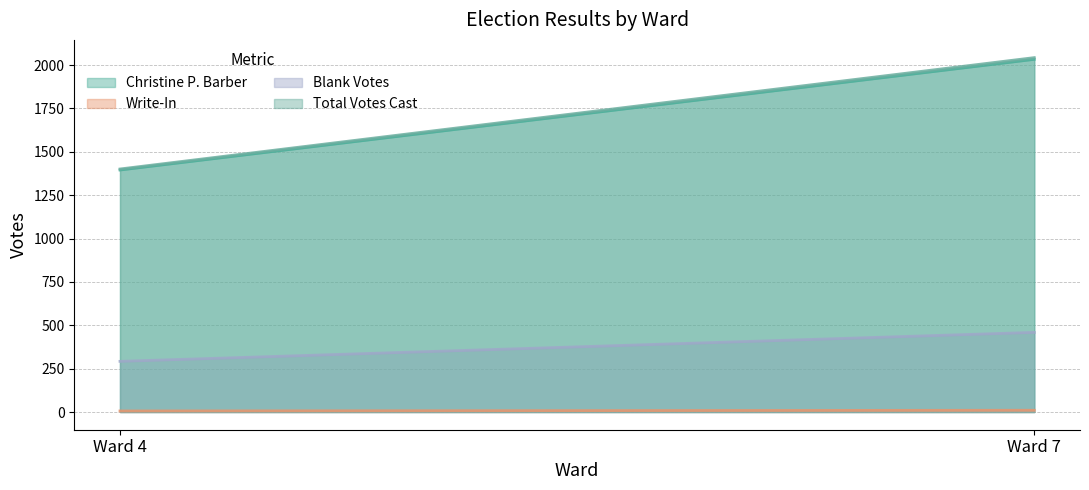

What is the maximum value for Blank Votes?

459